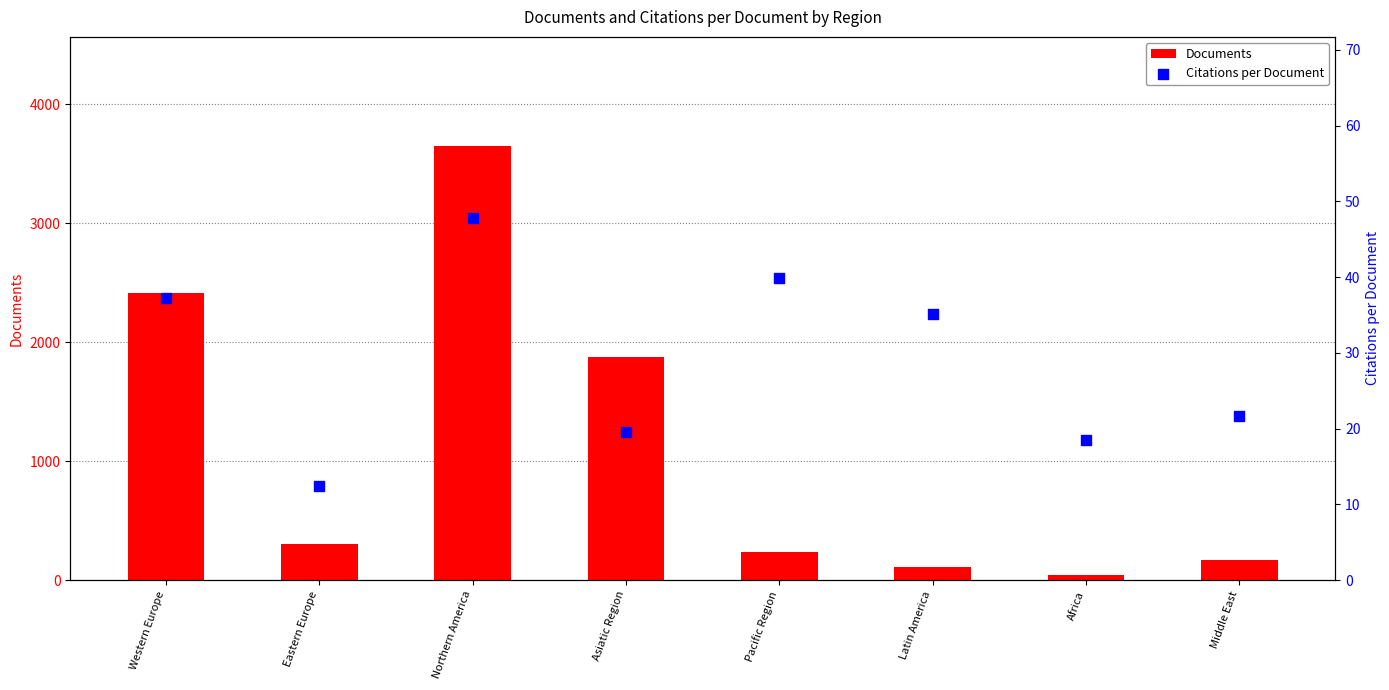

At which category is the sum across all series the highest?

Northern America